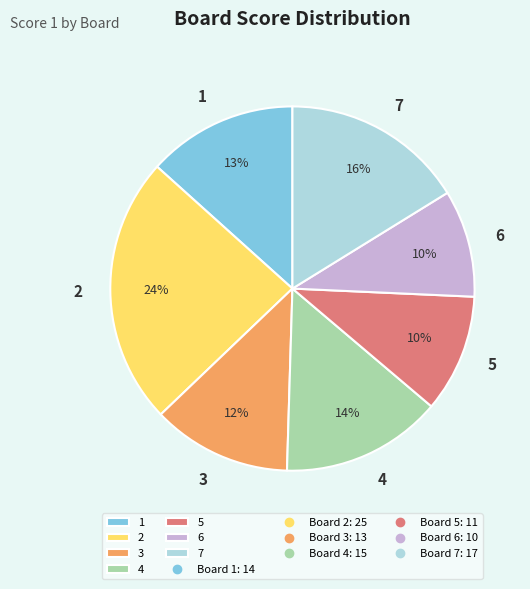

What percentage is the 5 slice, to the nearest percent?

10%